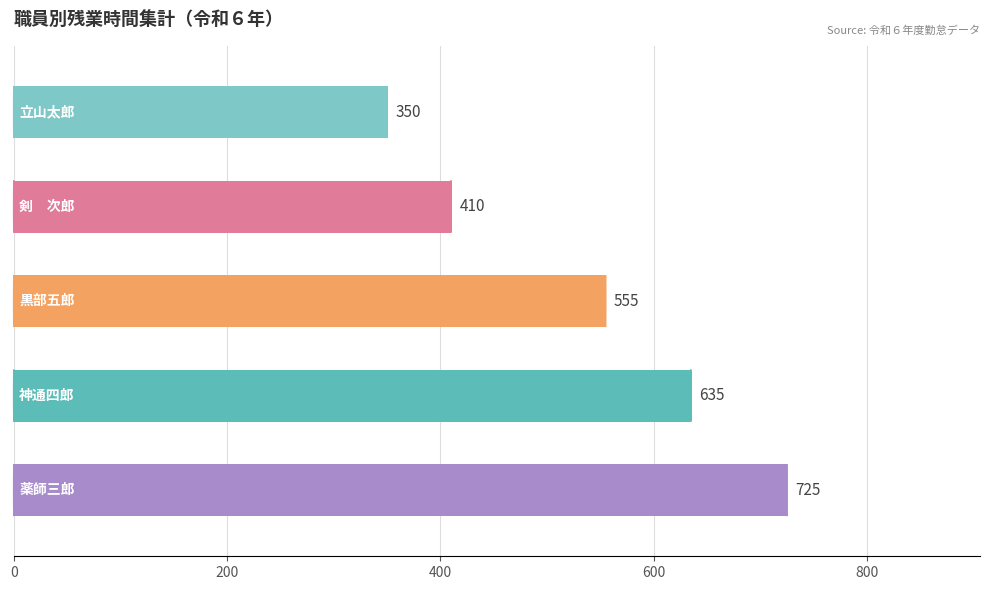

What is the greatest value displayed?

725